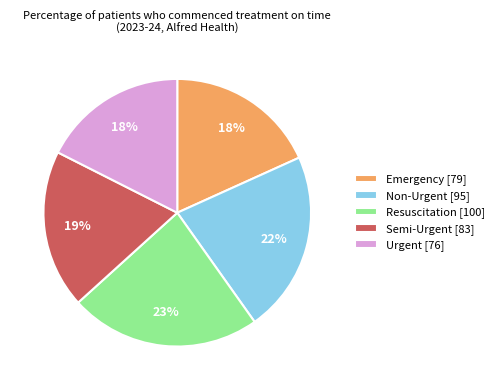

Combined, do Semi-Urgent [83] and Emergency [79] account for over 50%?

No